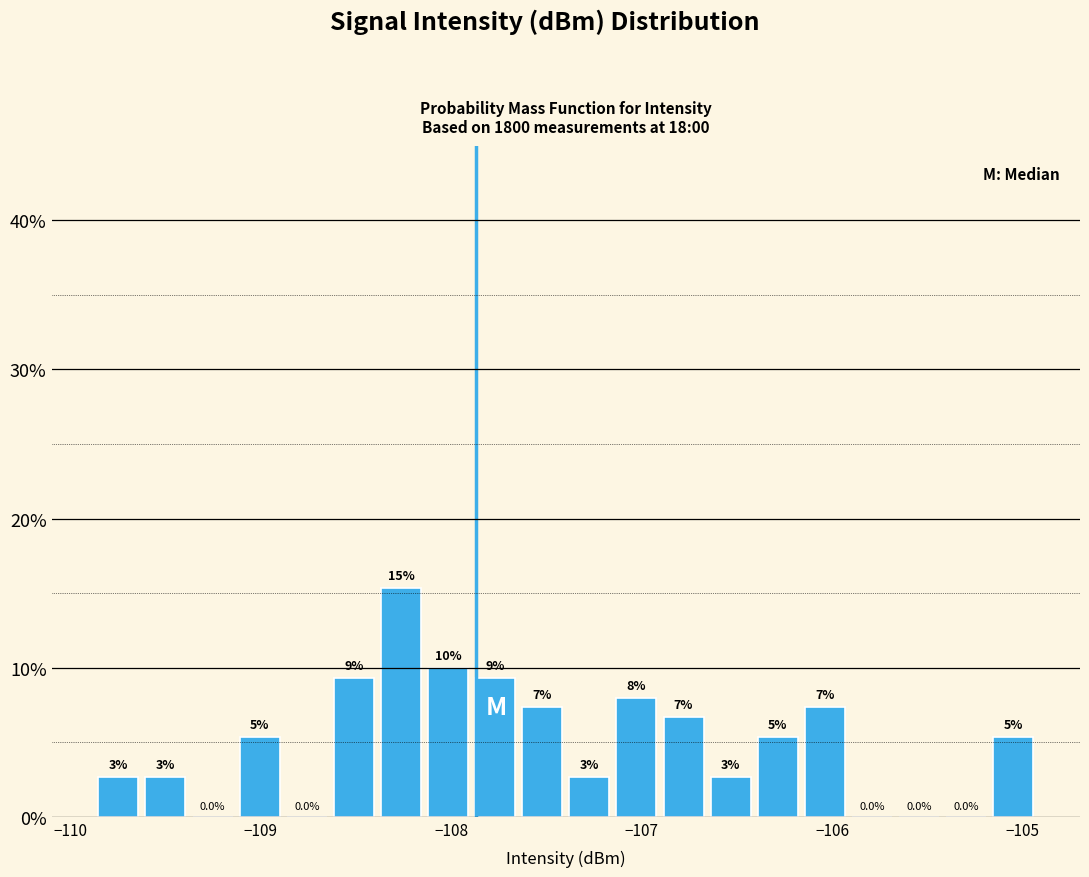

Around what value on the x-axis is the tallest bar? Give the approximate position of its centre, as read against the axis.

-108.3